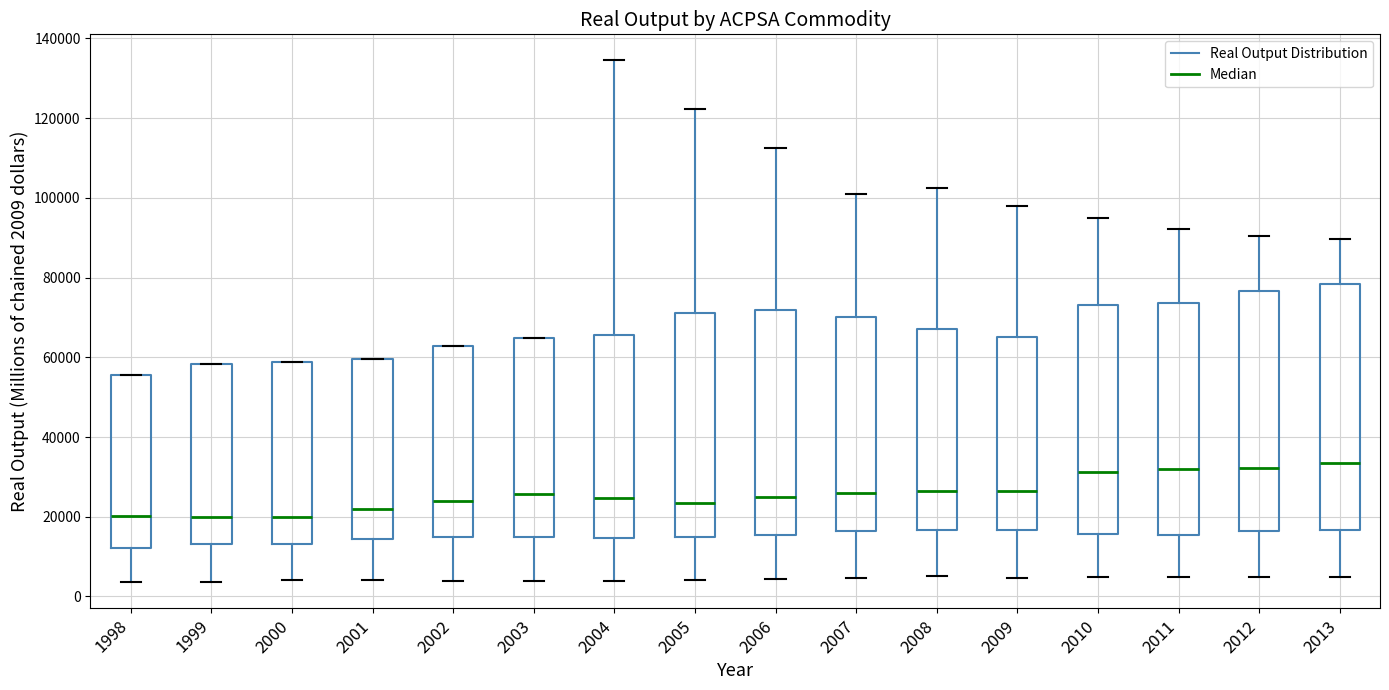

Reading left to right, transcribe this box plot: for each box, give where its median line is, the range the box spans, and where its two whiskers end, as read against the y-axis. The values are not printed on the chart, so give them approximately, as read against the axis.

1998: median 20000, box 12000 to 56000, whiskers 4000 to 56000
1999: median 20000, box 14000 to 58000, whiskers 4000 to 58000
2000: median 20000, box 14000 to 58000, whiskers 4000 to 58000
2001: median 22000, box 14000 to 60000, whiskers 4000 to 60000
2002: median 24000, box 14000 to 62000, whiskers 4000 to 62000
2003: median 26000, box 14000 to 64000, whiskers 4000 to 64000
2004: median 24000, box 14000 to 66000, whiskers 4000 to 134000
2005: median 24000, box 14000 to 72000, whiskers 4000 to 122000
2006: median 26000, box 16000 to 72000, whiskers 4000 to 112000
2007: median 26000, box 16000 to 70000, whiskers 4000 to 100000
2008: median 26000, box 16000 to 68000, whiskers 6000 to 102000
2009: median 26000, box 16000 to 66000, whiskers 4000 to 98000
2010: median 32000, box 16000 to 74000, whiskers 4000 to 96000
2011: median 32000, box 16000 to 74000, whiskers 4000 to 92000
2012: median 32000, box 16000 to 76000, whiskers 4000 to 90000
2013: median 34000, box 16000 to 78000, whiskers 4000 to 90000